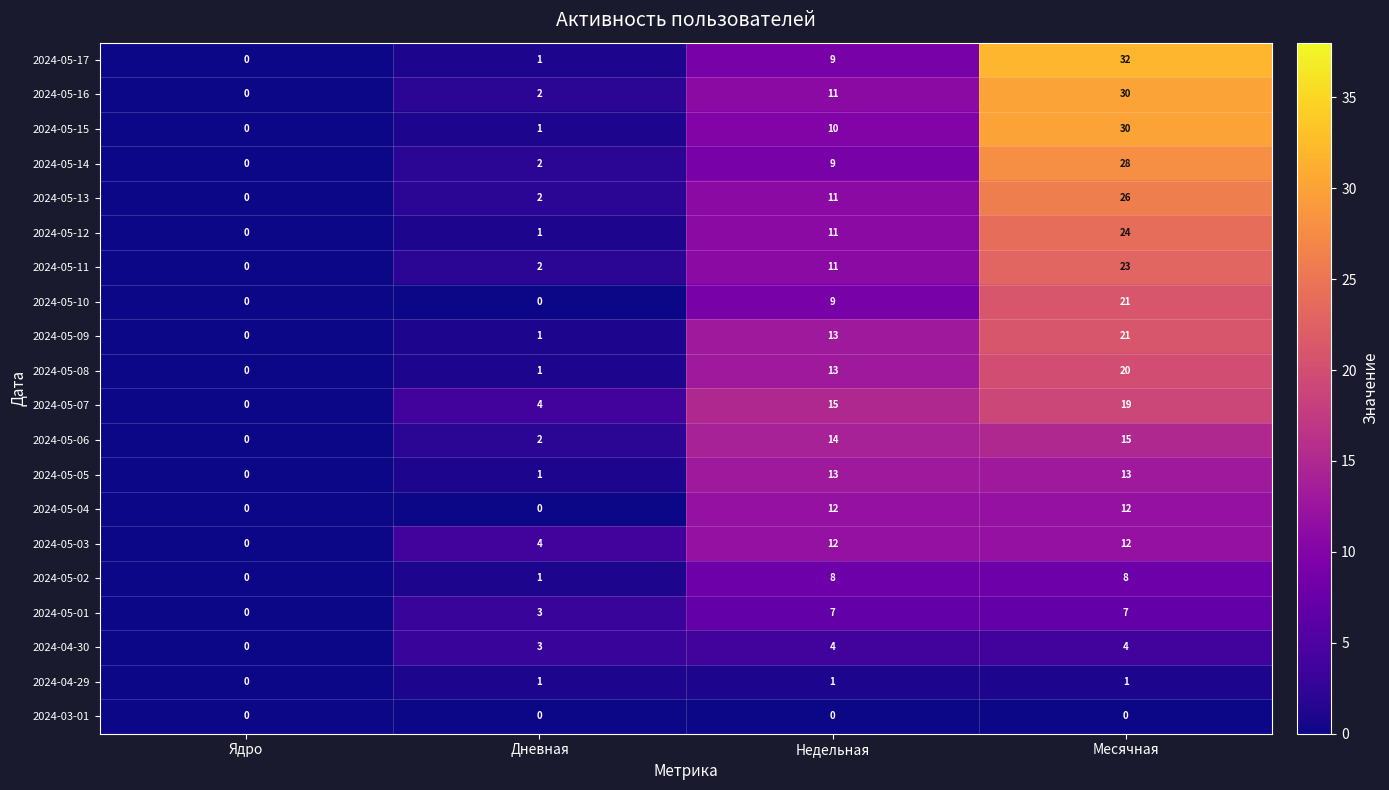

Which label corresponds to the largest value in the chart?

Месячная